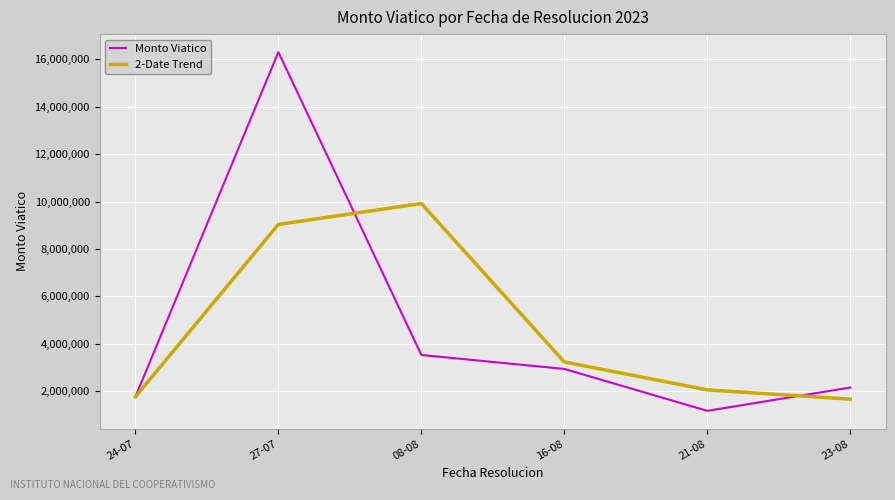

At 16-08, list the series in order from largest to smallest.

2-Date Trend, Monto Viatico